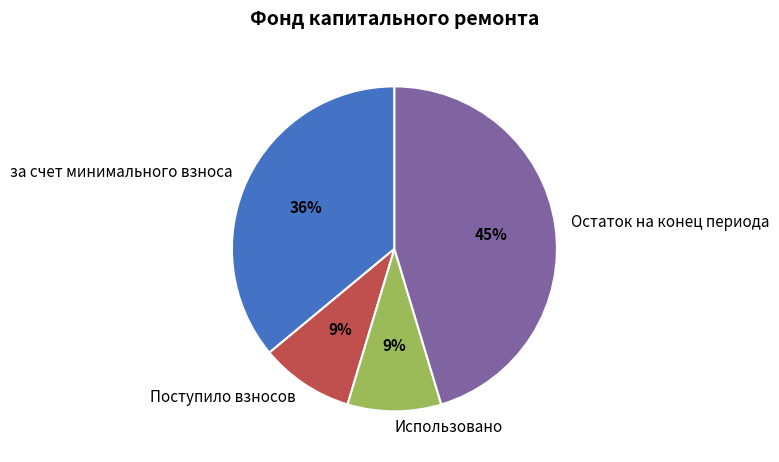

Combined, do за счет минимального взноса and Остаток на конец периода account for over 50%?

Yes